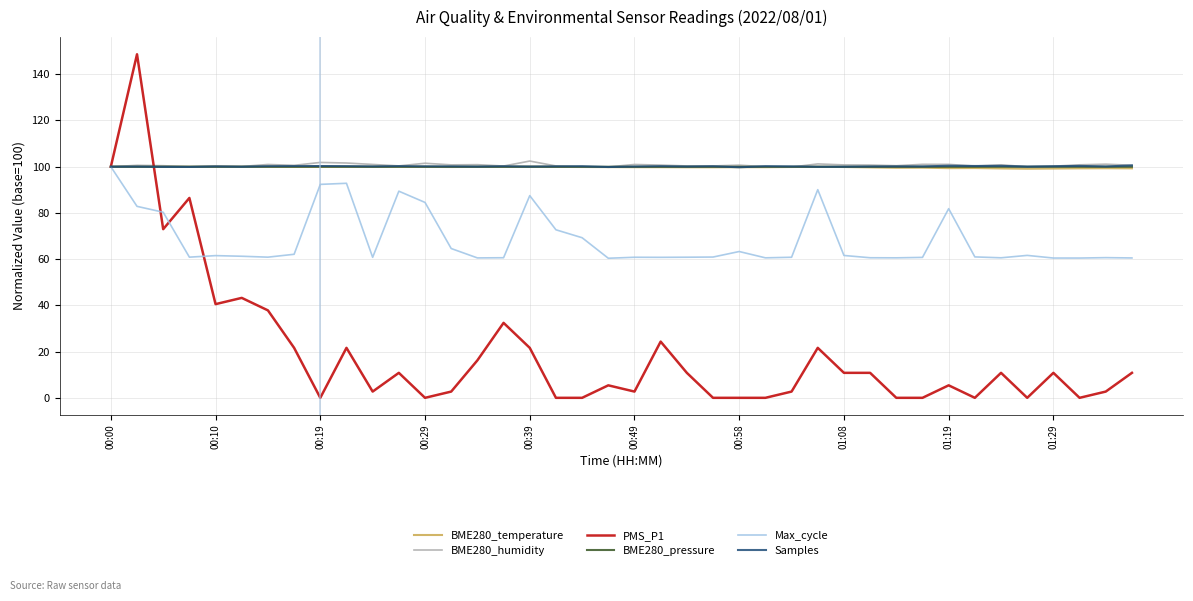

What is the lowest value of the BME280_pressure series?

100.0